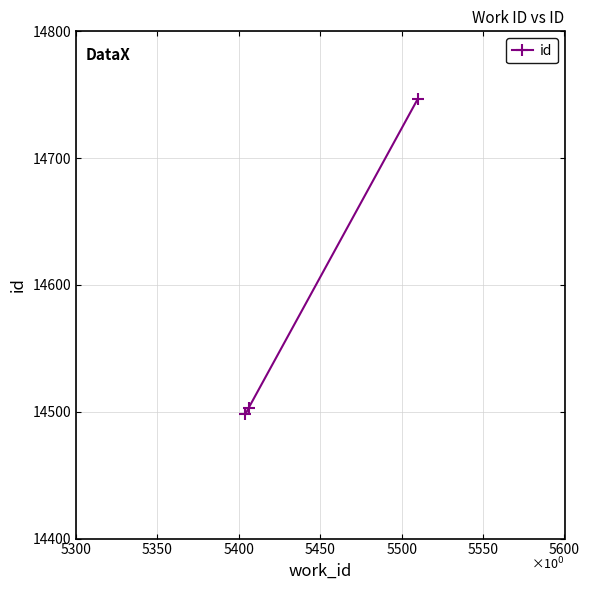

What is the minimum value shown in the chart?

14498